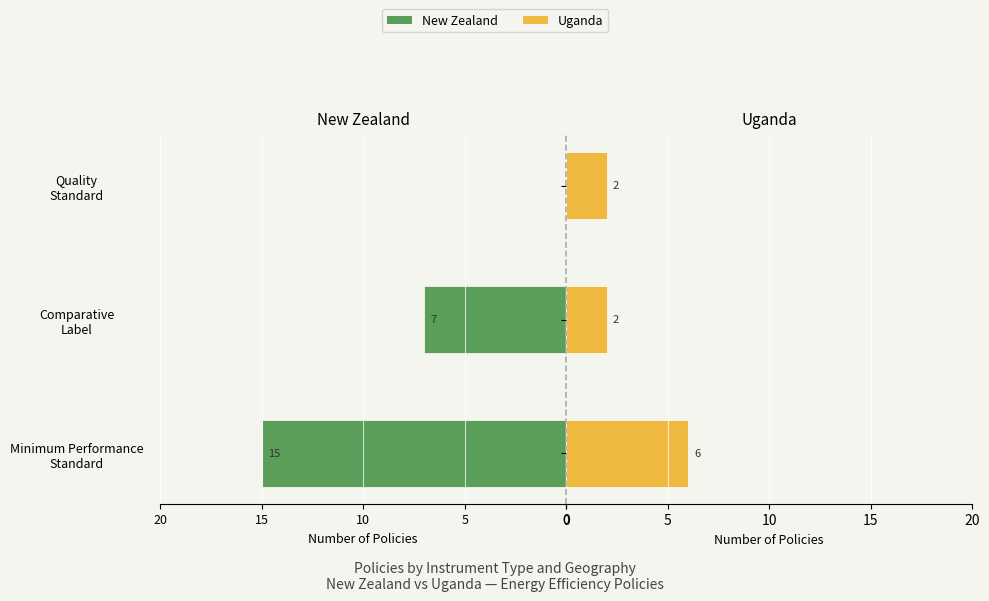

What is the sum of all Uganda values?

10